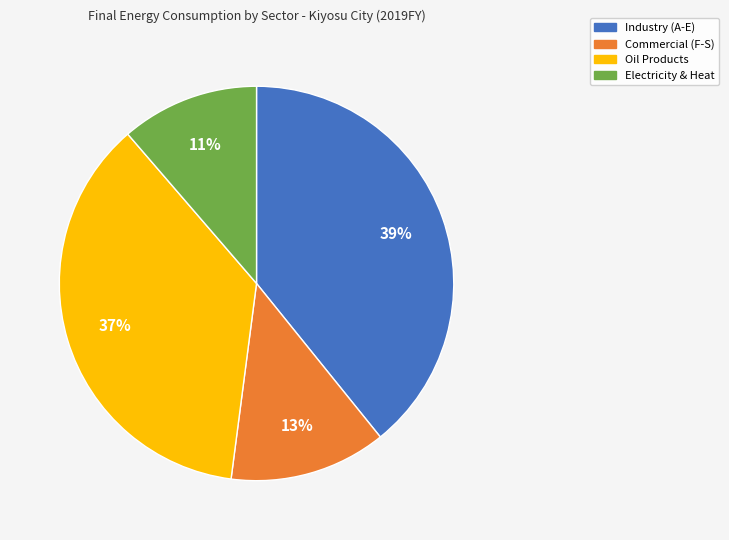

Combined, do Industry (A-E) and Oil Products account for over 50%?

Yes